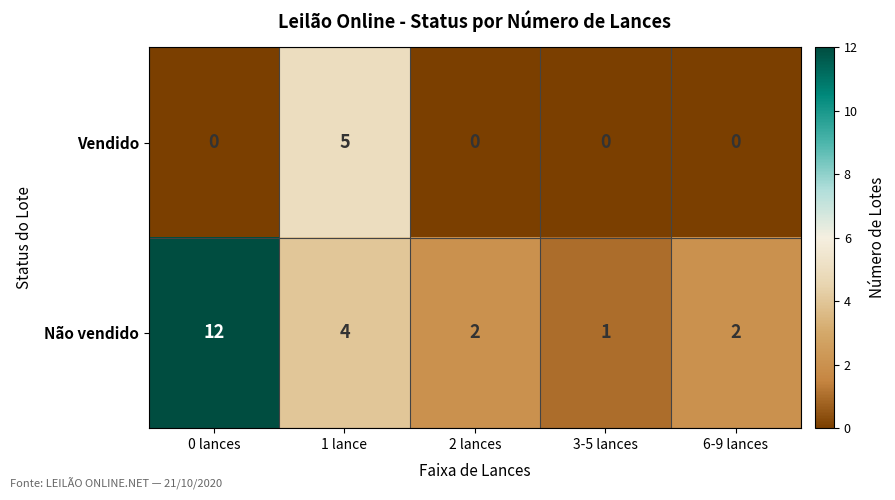

At which label is Não vendido closest to 6?

1 lance